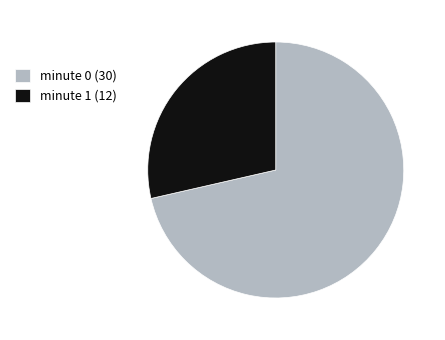

How many segments does this pie chart have?

2